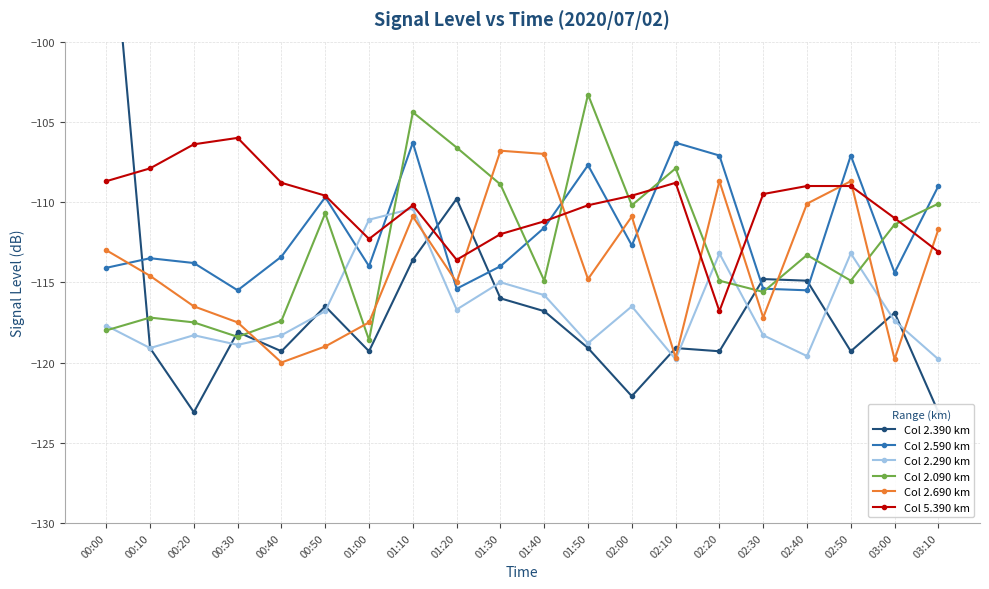

At which category does the chart reach its peak across all series?

00:00